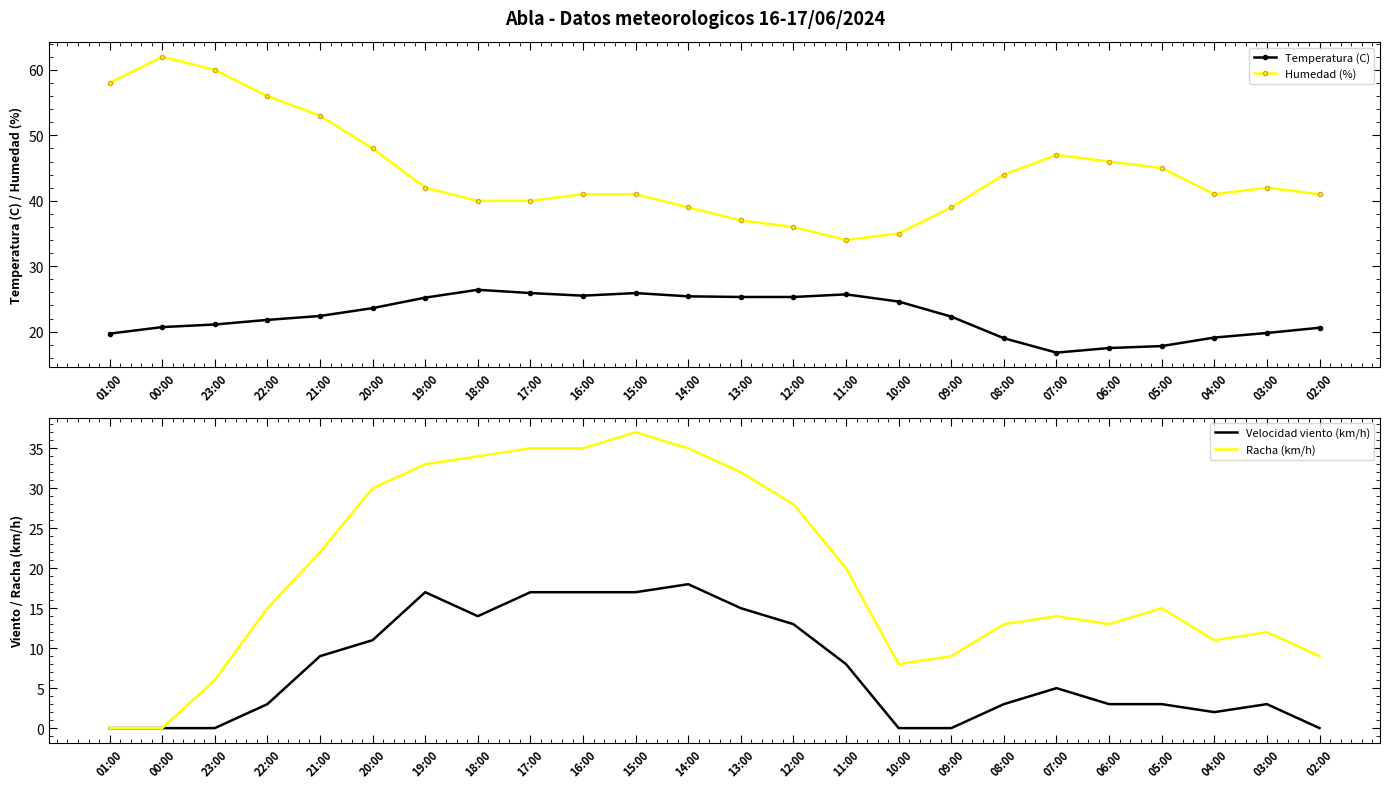

The Racha (km/h) series shows 22.0 at 21:00. True or false?

True